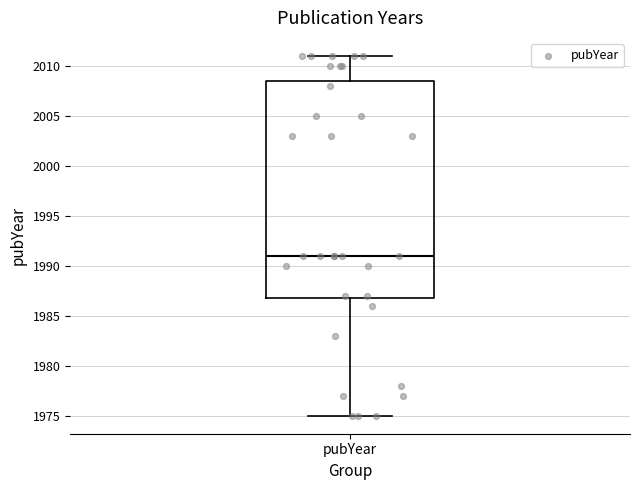

Where is the lower edge of the box for pubYear on the y-axis? The values are not printed on the chart, so give them approximately, as read against the axis.

1987.0